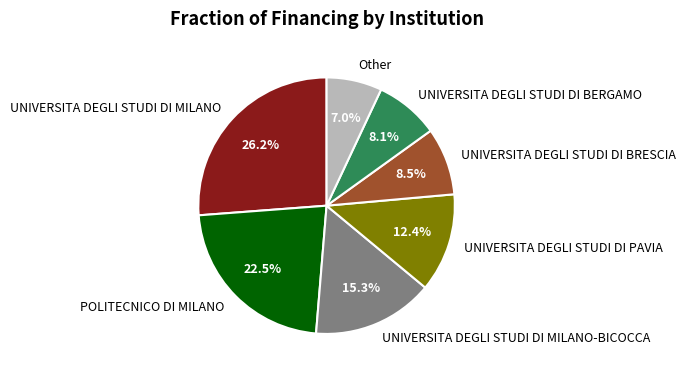

To the nearest percent, what is the difference between the largest and smallest slice percentages?

19%